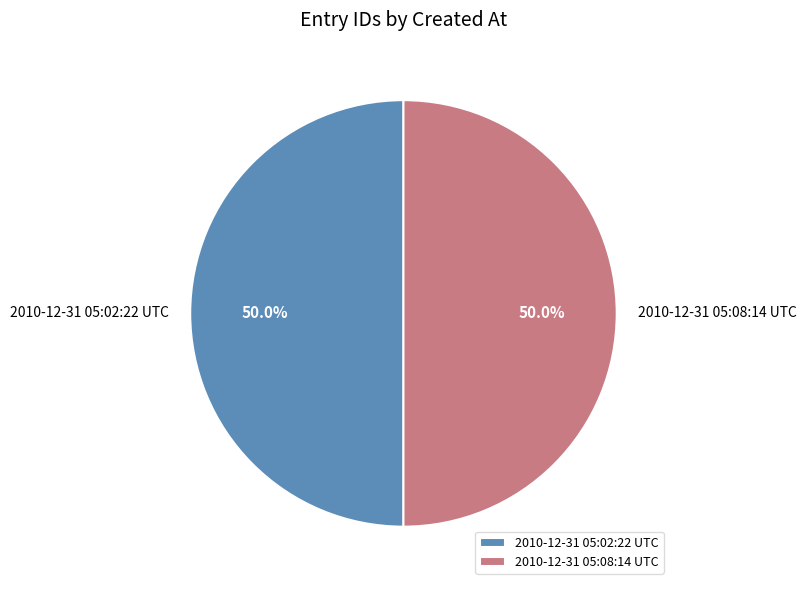

Approximately how many times larger is the value at 2010-12-31 05:02:22 UTC compared to 2010-12-31 05:08:14 UTC?

1.0